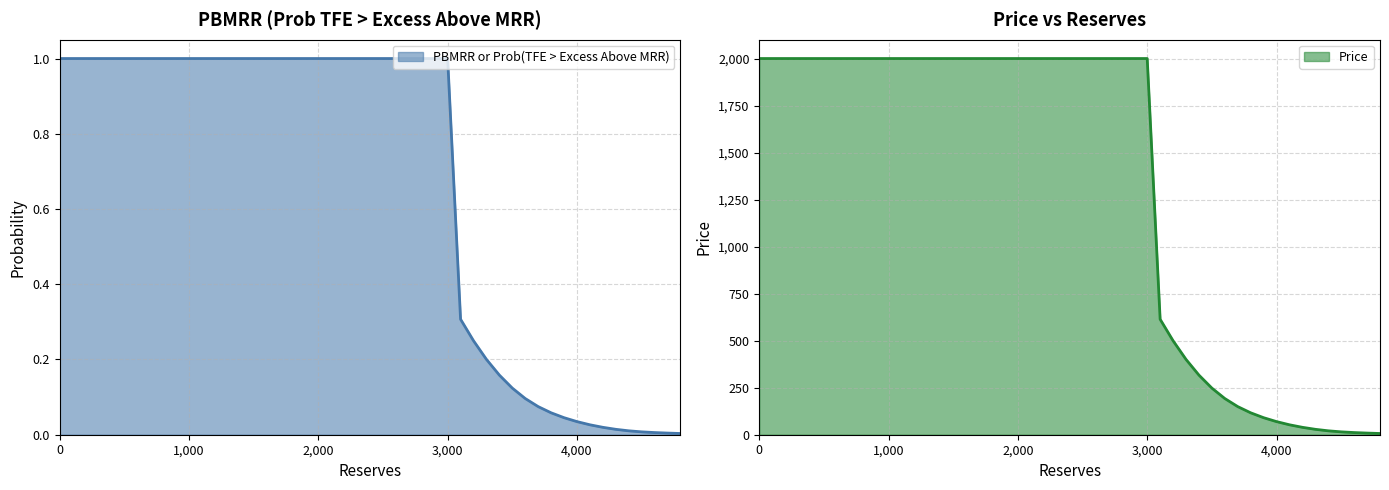

What is the sum of the PBMRR or Prob(TFE > Excess Above MRR) values at 3200 and 3000?

1.2